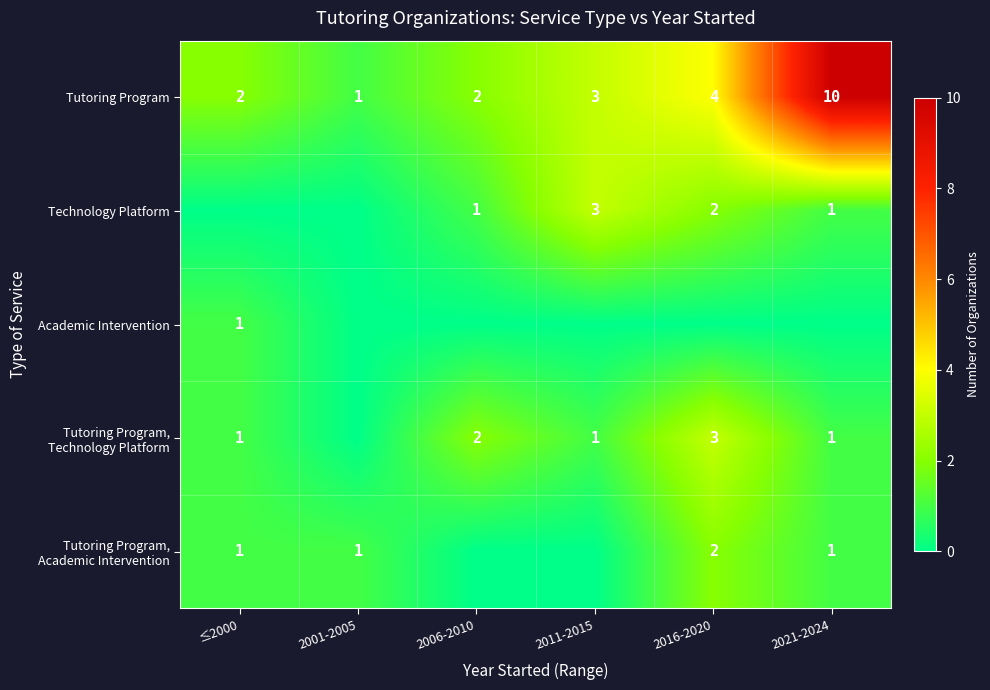

At which category does the chart reach its minimum across all series?

≤2000